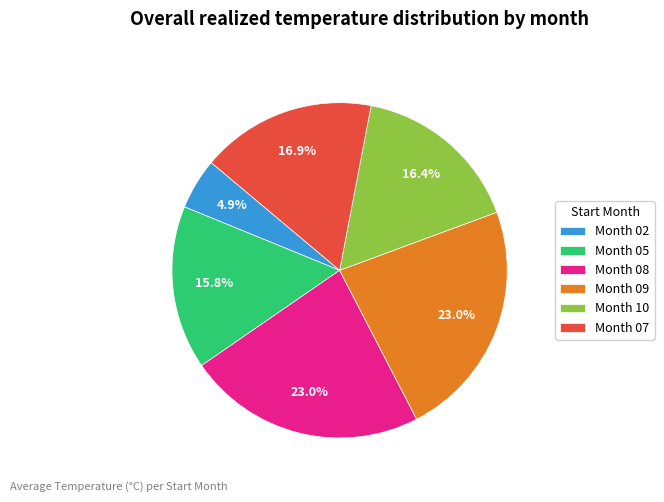

Which has a higher value, Month 09 or Month 07?

Month 09